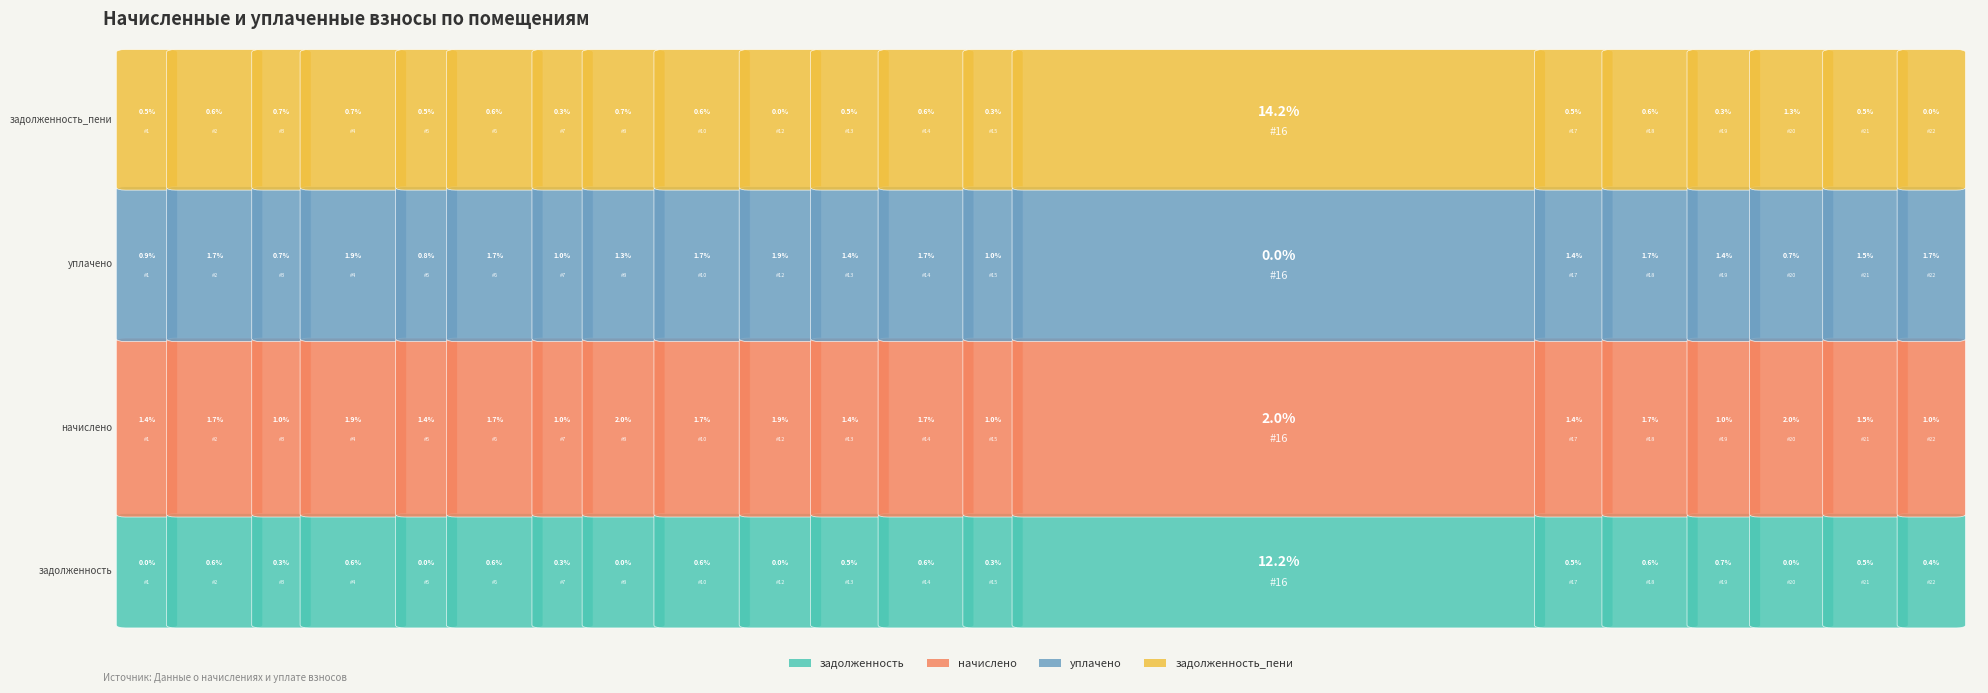

At which label does задолженность reach its minimum?

1